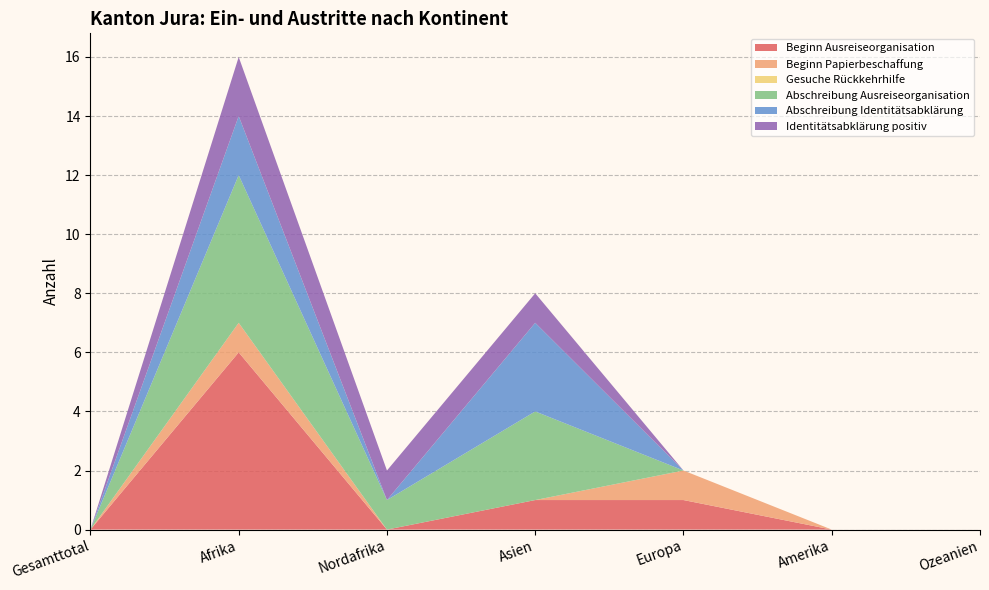

Reading right to left, what are all the values shown in this chart?

Beginn Ausreiseorganisation: 0	0	1	1	0	6	0
Beginn Papierbeschaffung: 0	0	1	0	0	1	0
Gesuche Rückkehrhilfe: 0	0	0	0	0	0	0
Abschreibung Ausreiseorganisation: 0	0	0	3	1	5	0
Abschreibung Identitätsabklärung: 0	0	0	3	0	2	0
Identitätsabklärung positiv: 0	0	0	1	1	2	0